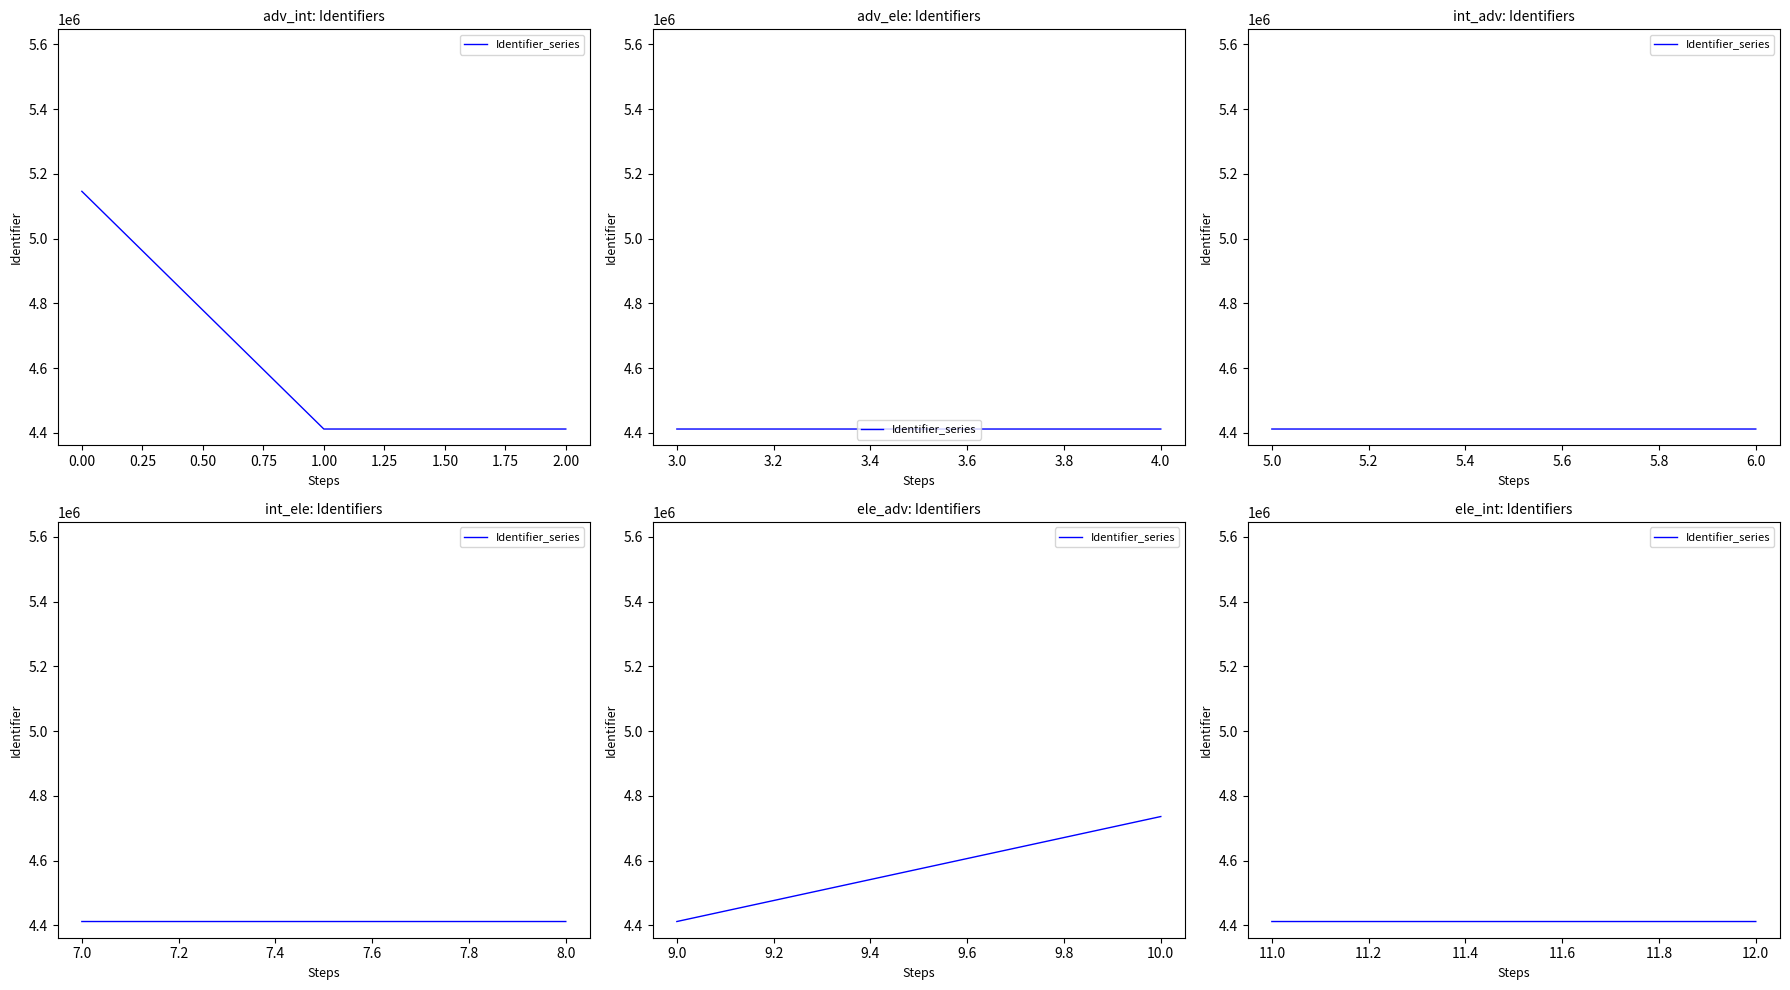

What is the sum of all values?

13970354